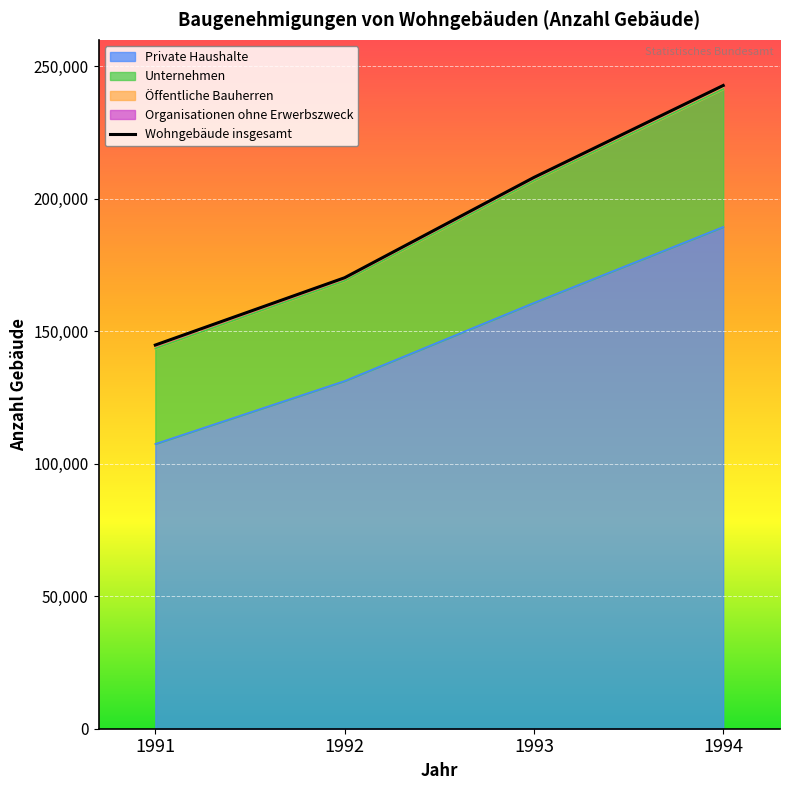

At how many categories does at least one series exceed 210938?

1